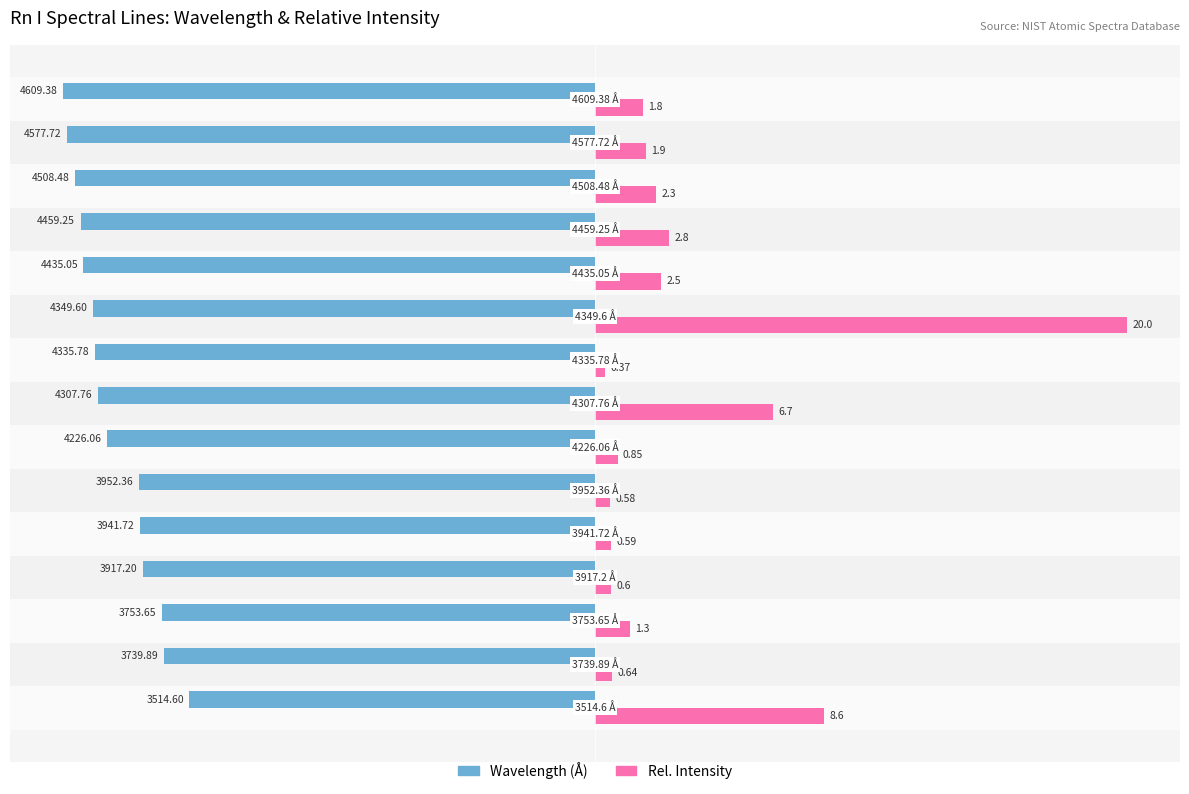

How many categories are shown in the chart?

15